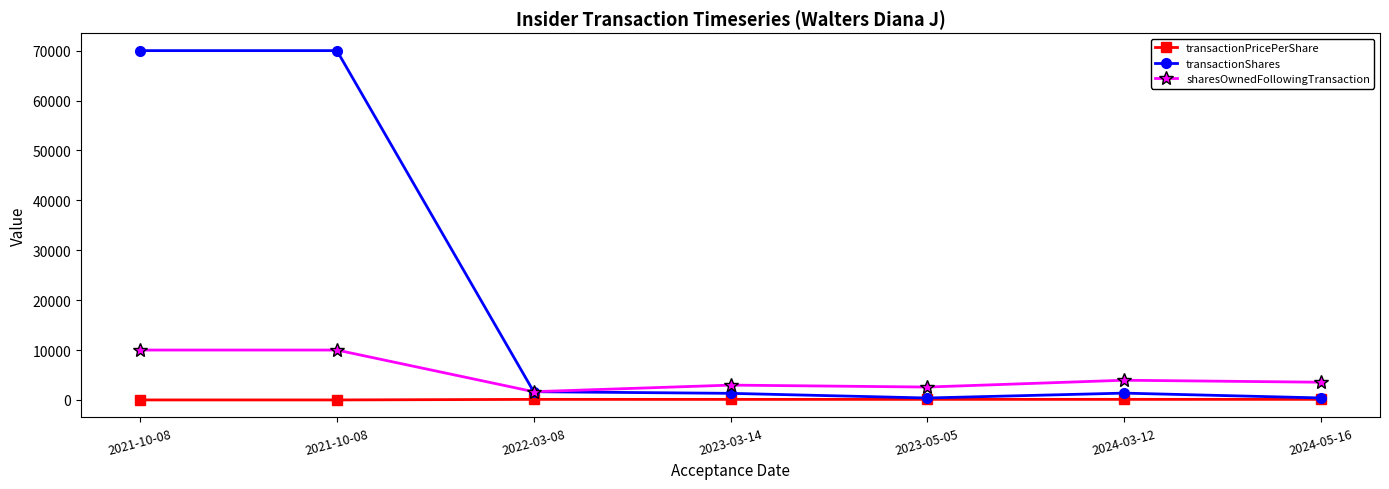

How many data points in transactionPricePerShare are above 114?

4